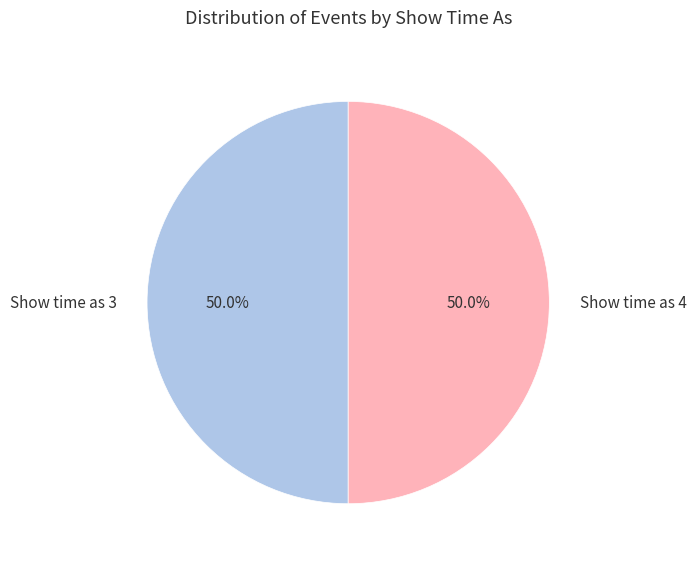

Is the sum of Show time as 3 and Show time as 4 greater than half?

Yes